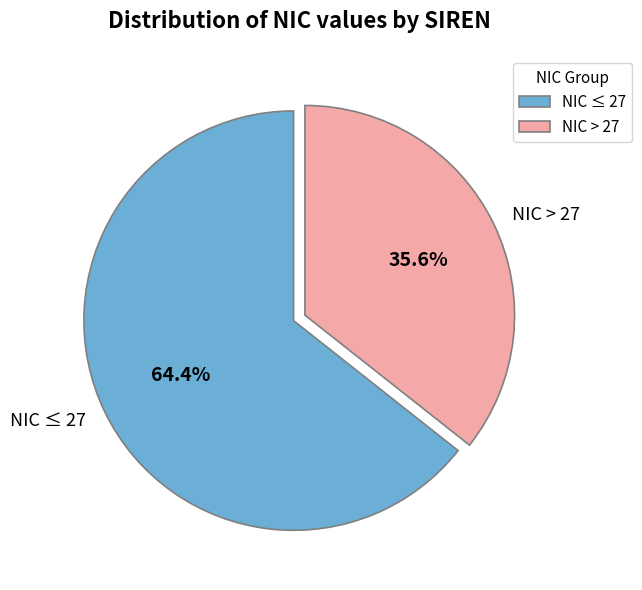

Is there any slice that represents more than half of the pie?

Yes